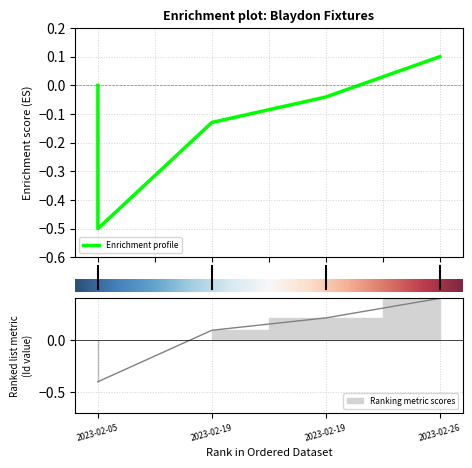

What is the difference between the values at 2023-02-19 and 2023-02-19?

0.1